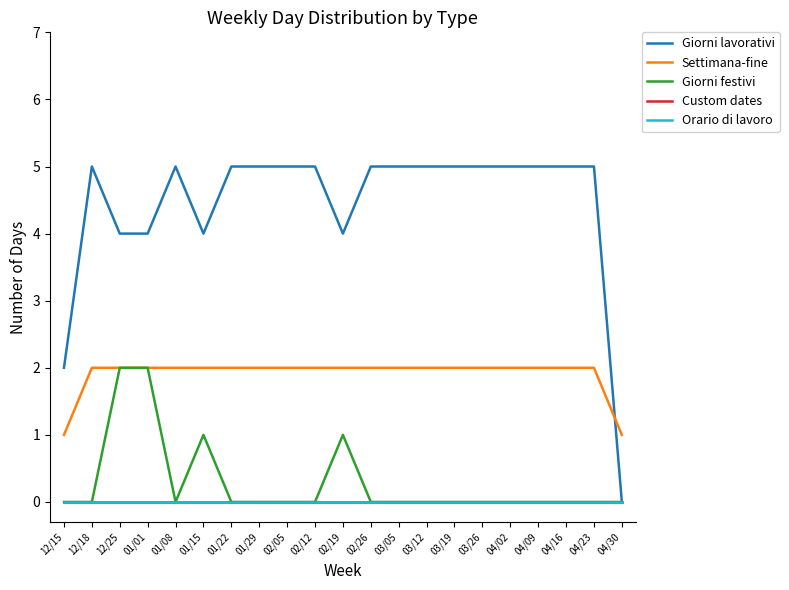

How many lines are shown in the chart?

5